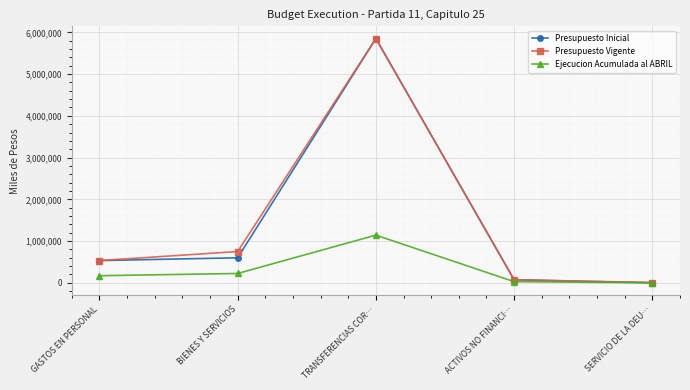

At which label is Presupuesto Inicial closest to 2925687?

BIENES Y SERVICIOS